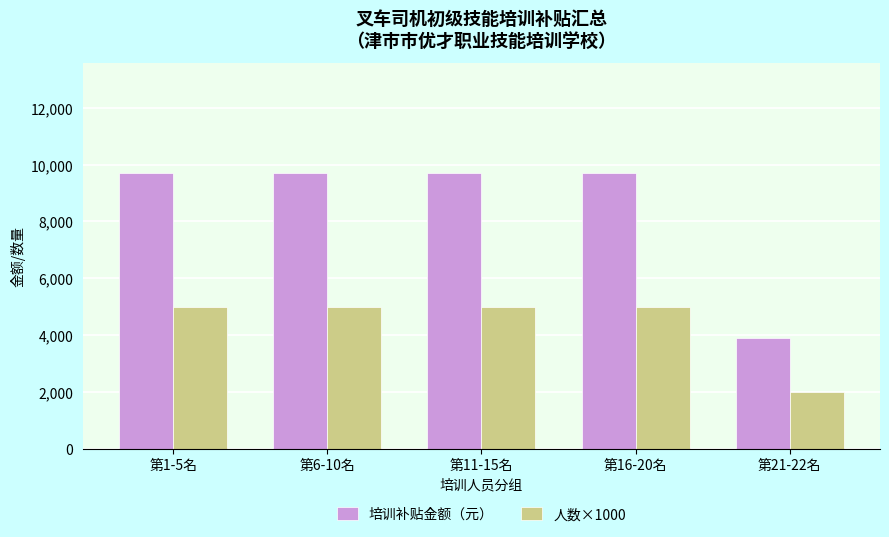

What are all the series names shown in the legend?

培训补贴金额（元）, 人数×1000